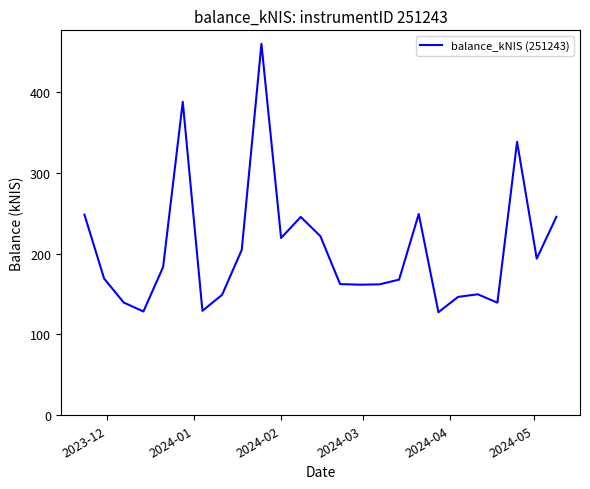

What is the difference between the maximum and minimum values?

332.1